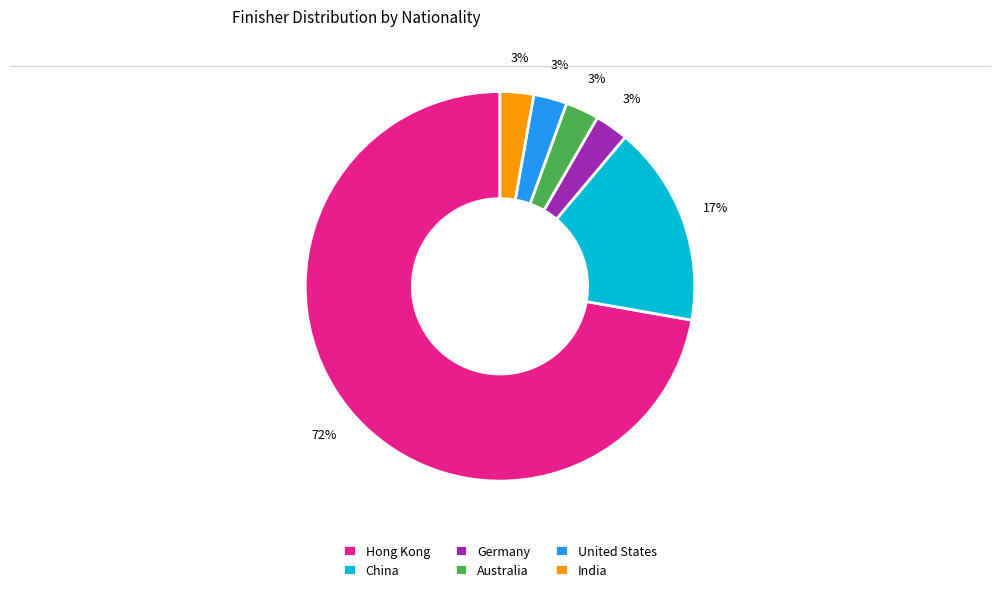

Approximately how many times larger is the value at Australia compared to United States?

1.0